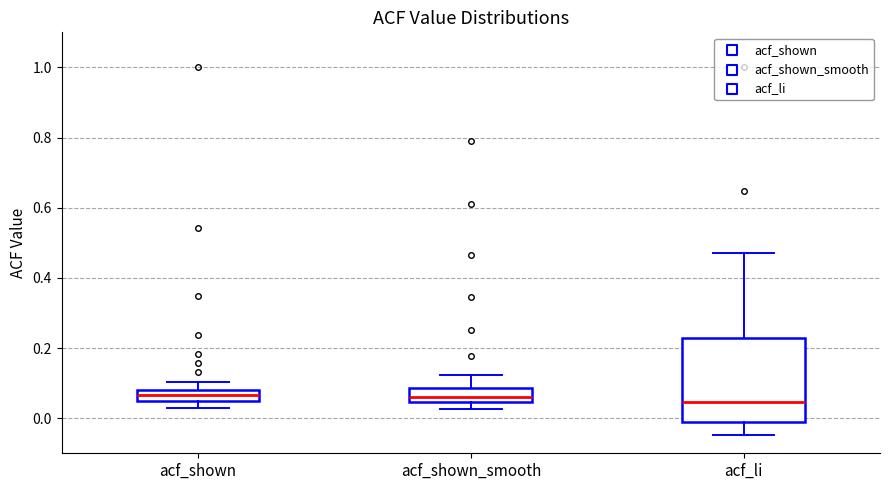

Which box is the tallest, from its lower edge to its upper edge?

acf_li